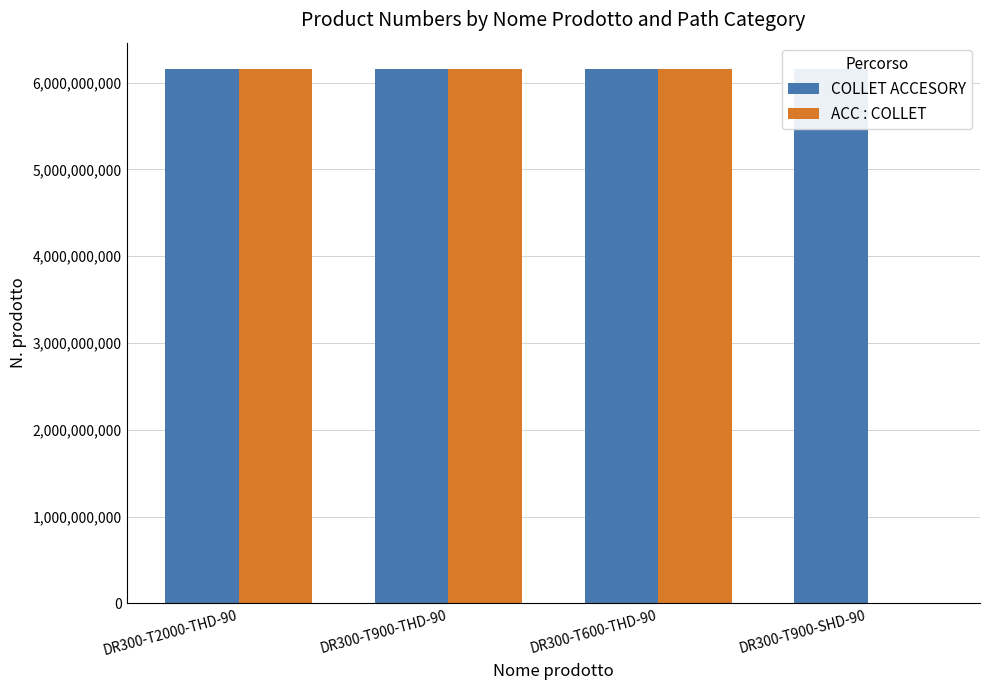

At how many categories does at least one series exceed 2296910106?

4